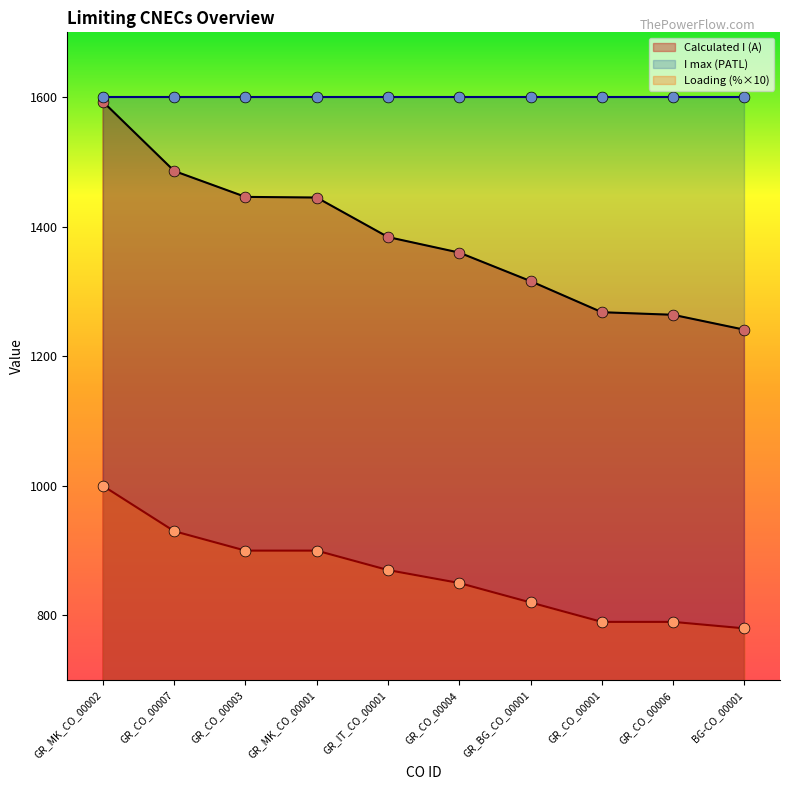

What is the total value across all series at GR_CO_00004?

2210